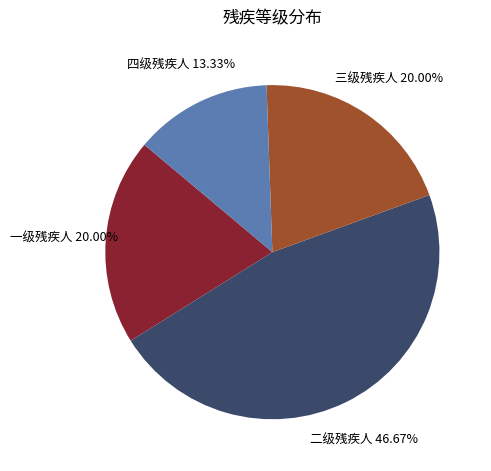

What portion of the pie excludes 二级残疾人?

53.3%